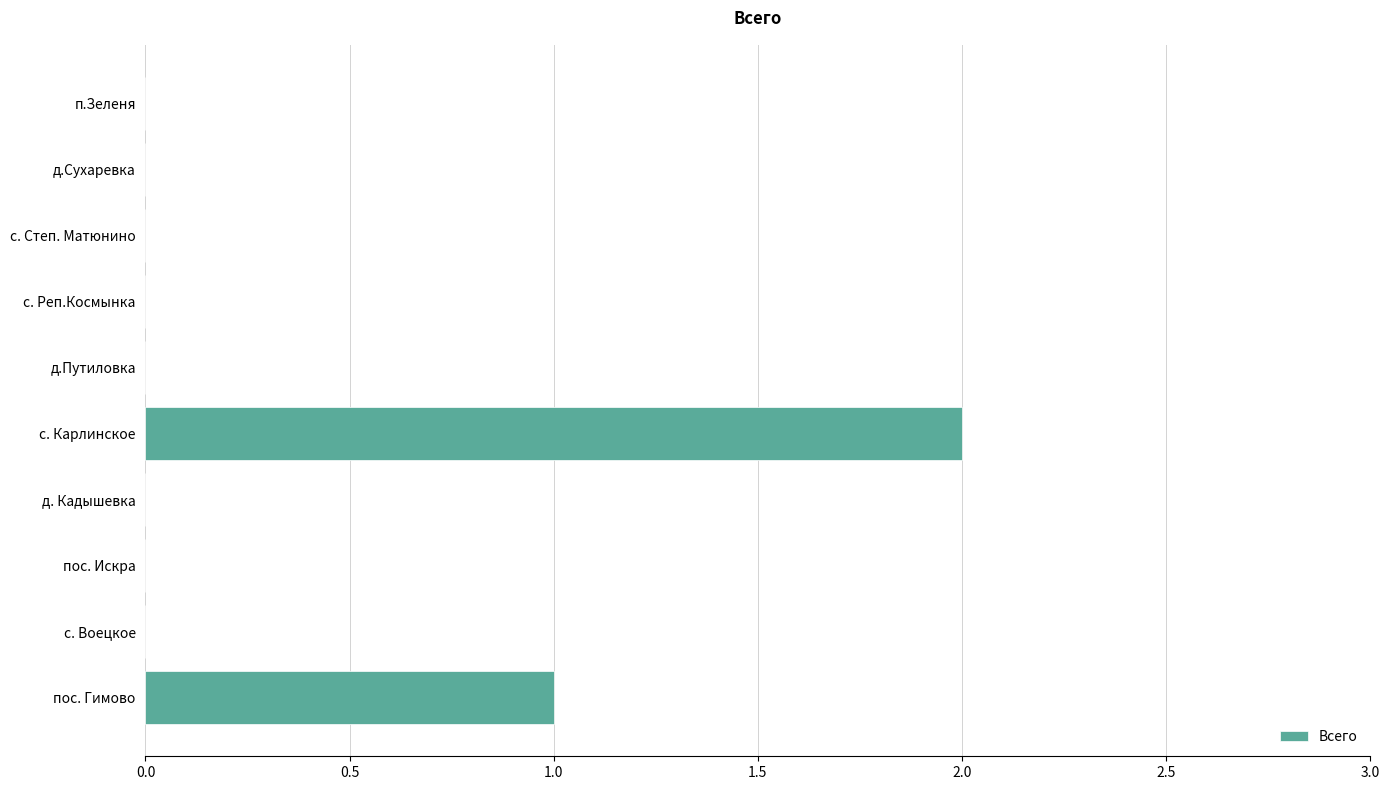

Which has a higher value, д.Сухаревка or пос. Гимово?

пос. Гимово